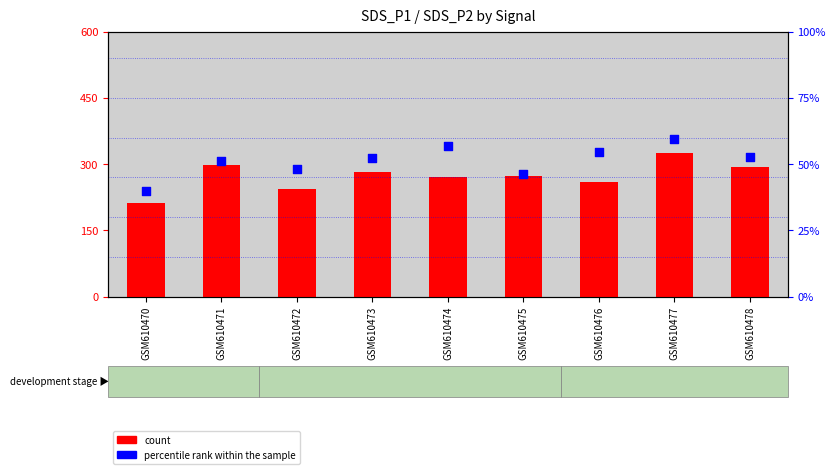

What are all the series names shown in the legend?

count, percentile rank within the sample